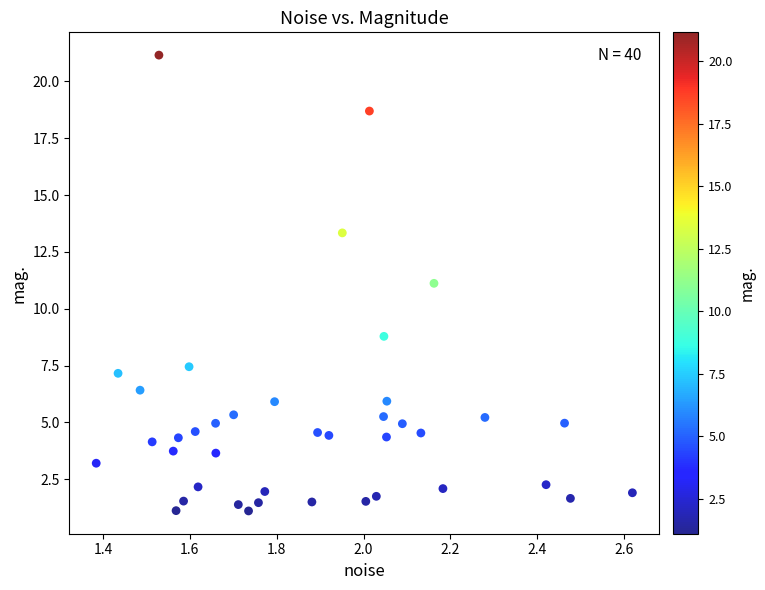

What is the range of X values (max minus min)?

1.2